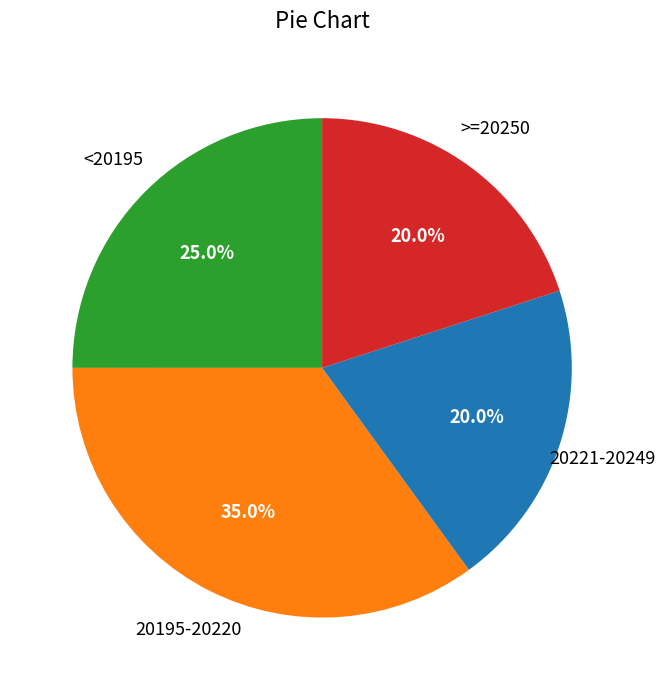

Between >=20250 and 20195-20220, which is larger?

20195-20220